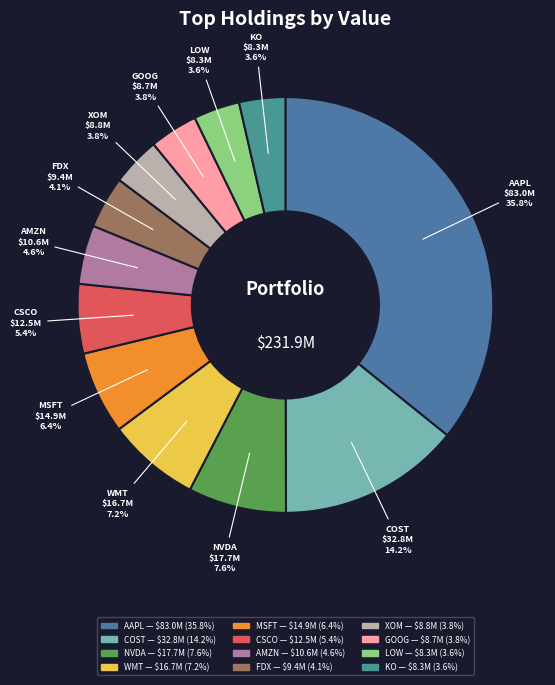

True or false: FDX accounts for 10% of the total.

False